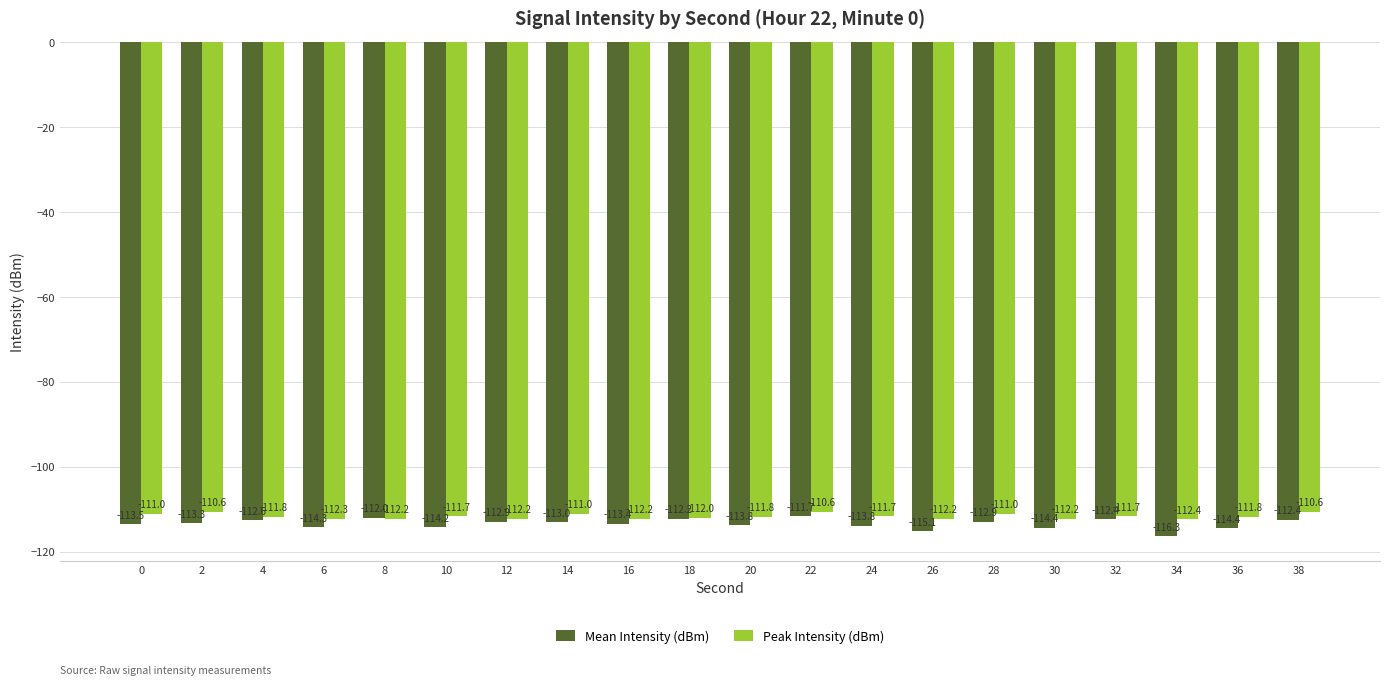

List the series in order of their peak value, lowest first.

Mean Intensity (dBm), Peak Intensity (dBm)